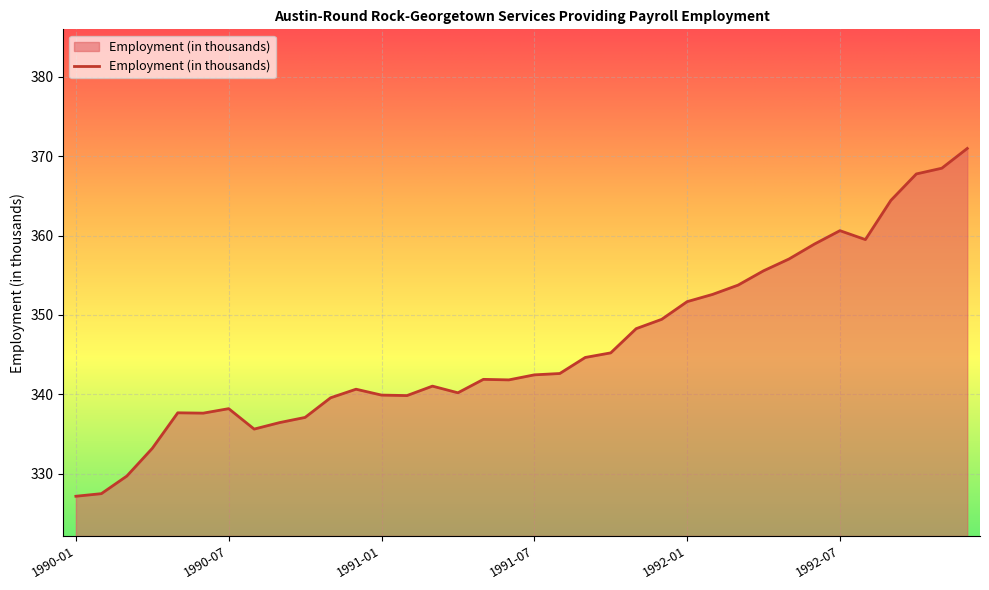

What is the difference between the maximum and minimum values?

43.8